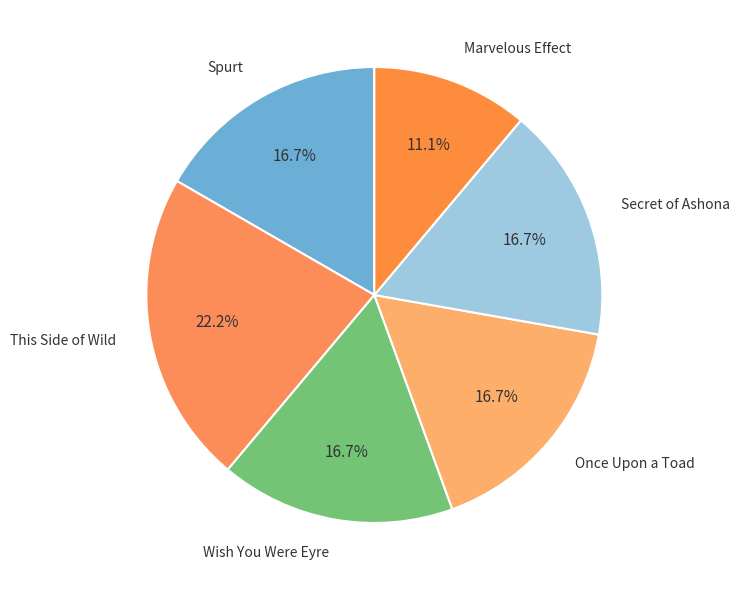

Count the number of slices in the pie.

6